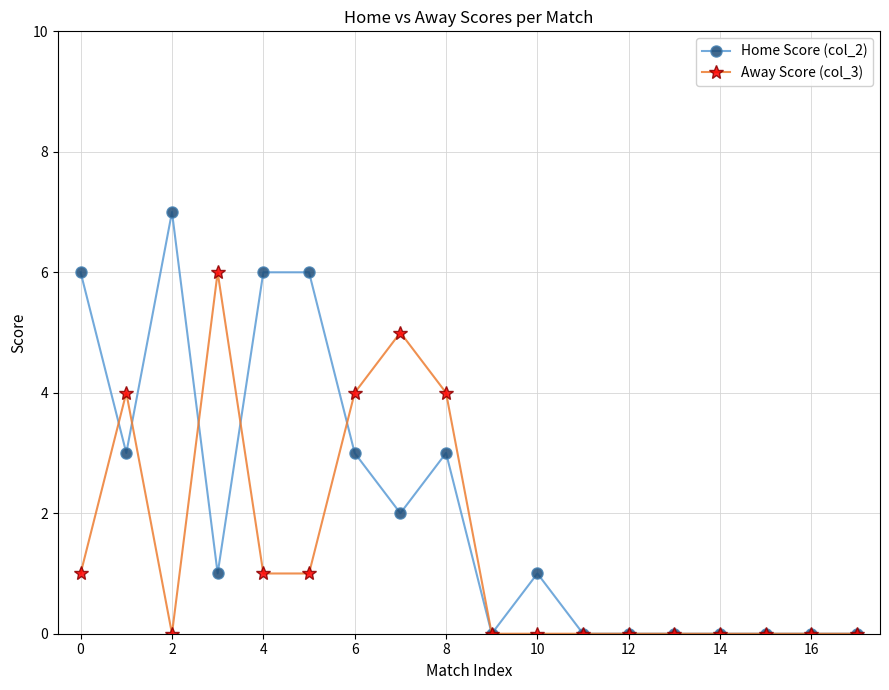

Count the number of categories in the chart.

18